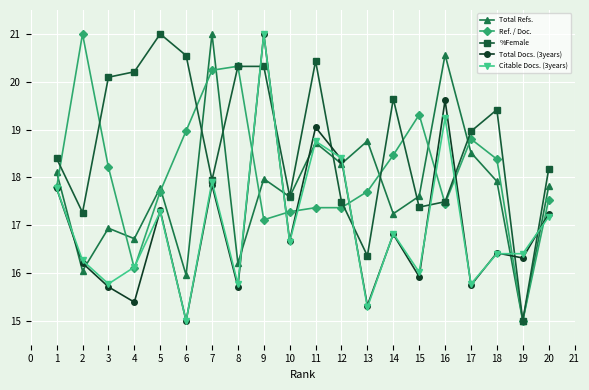

Between which two adjacent categories do Total Refs. and %Female first intersect?

6 and 7